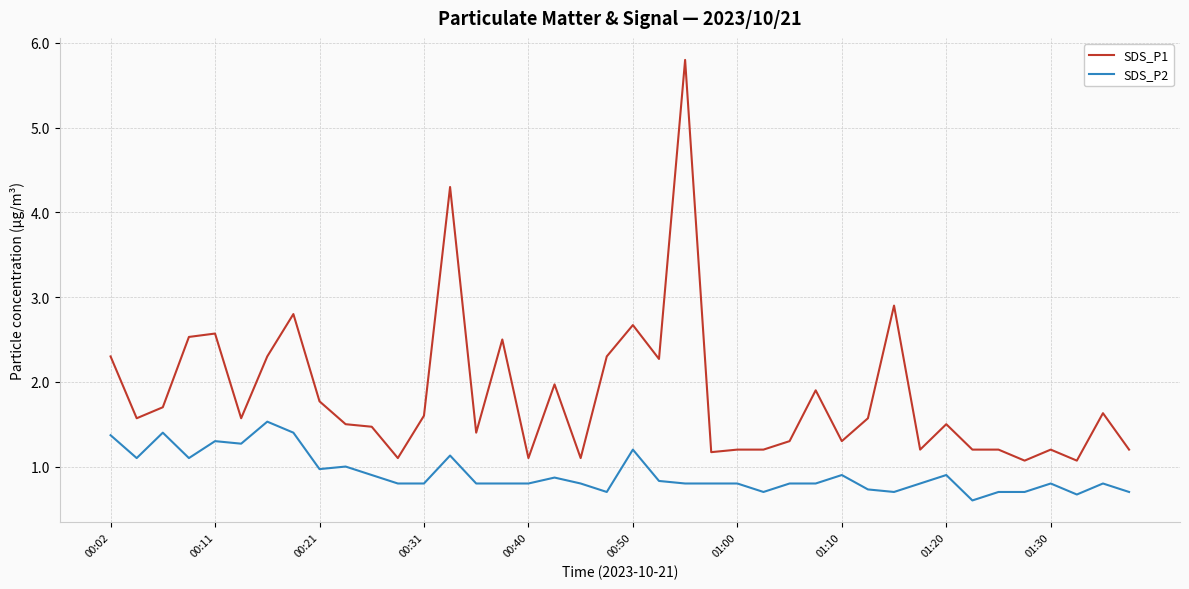

Which series has the largest total across all categories?

SDS_P1